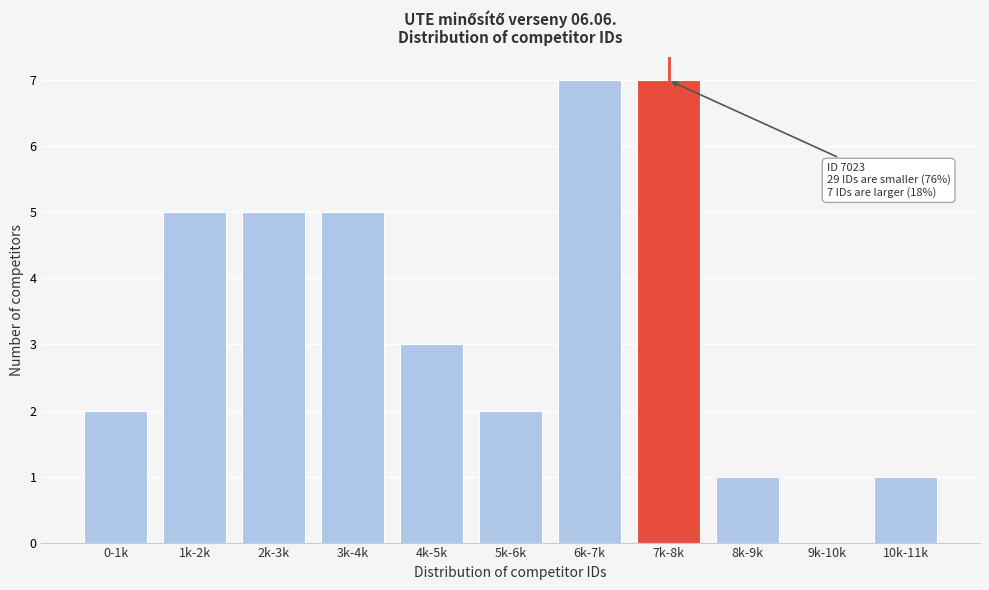

Reading right to left, what are all the values shown in this chart?

10k-11k=1	9k-10k=0	8k-9k=1	7k-8k=7	6k-7k=7	5k-6k=2	4k-5k=3	3k-4k=5	2k-3k=5	1k-2k=5	0-1k=2